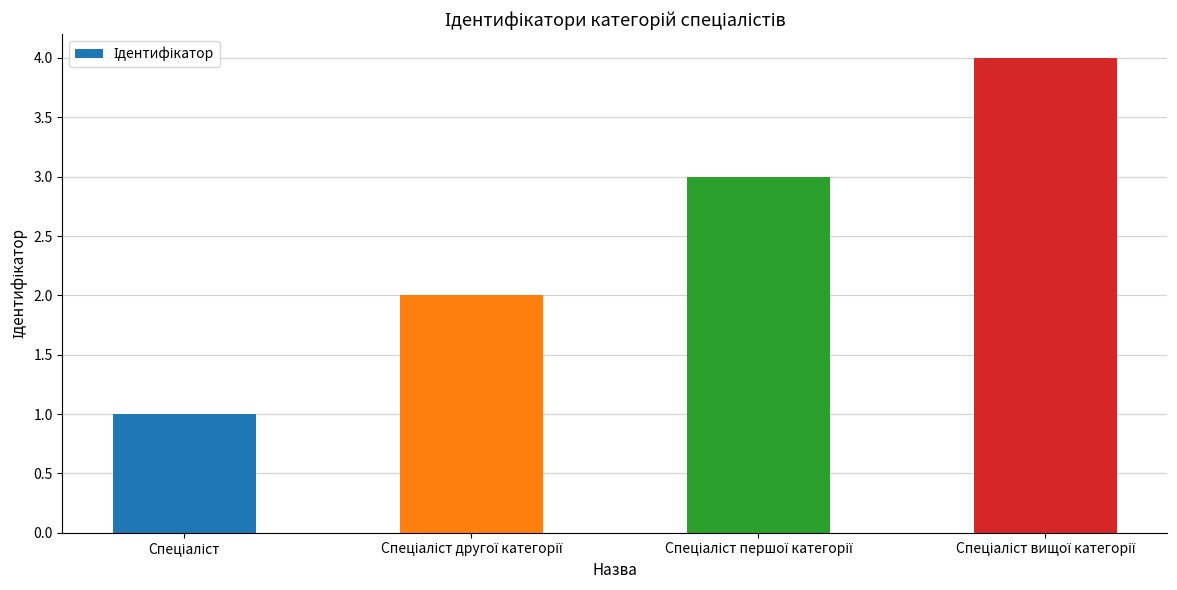

What is the greatest value displayed?

4